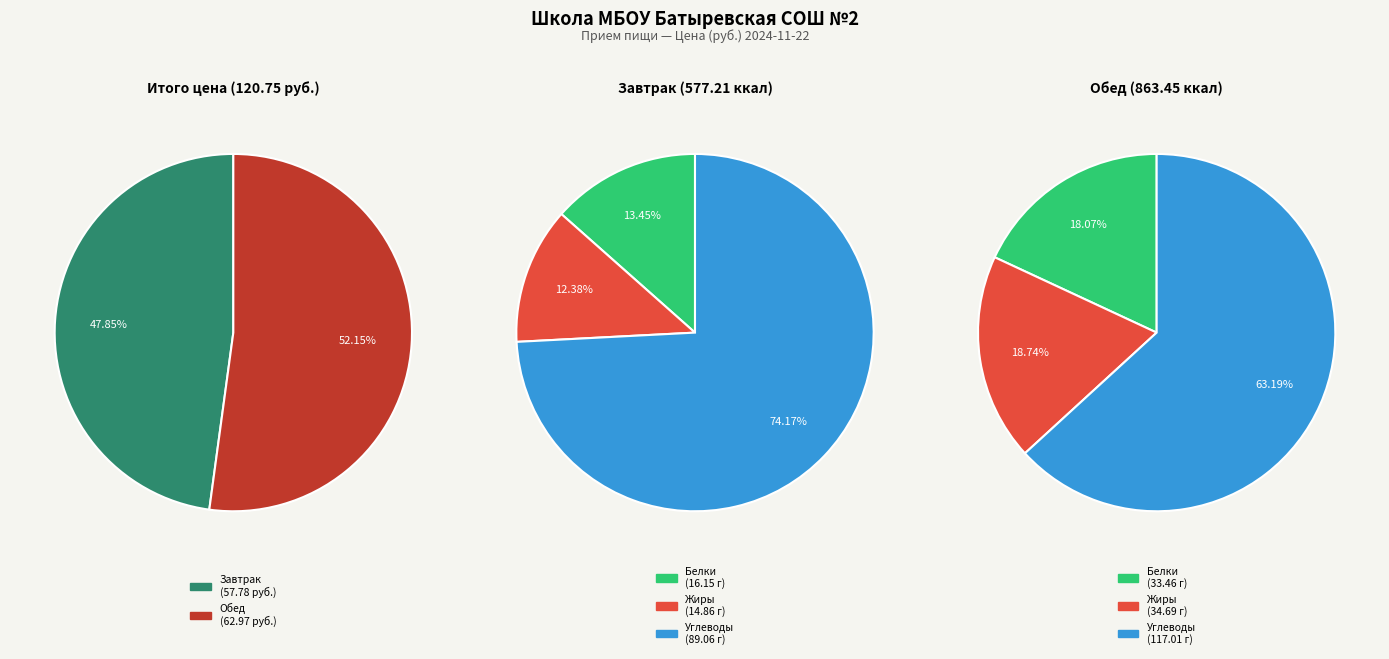

Does Обед represent more than half of the total?

Yes